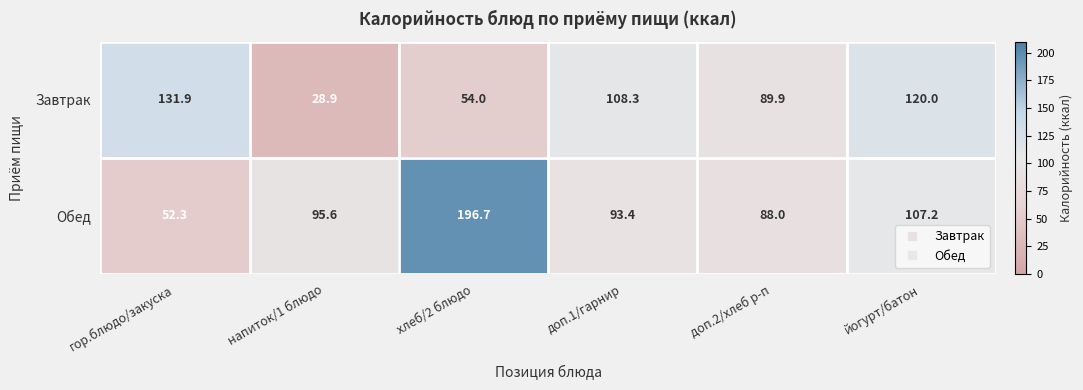

Is the value of Обед at хлеб/2 блюдо greater than the value of Завтрак at гор.блюдо/закуска?

Yes